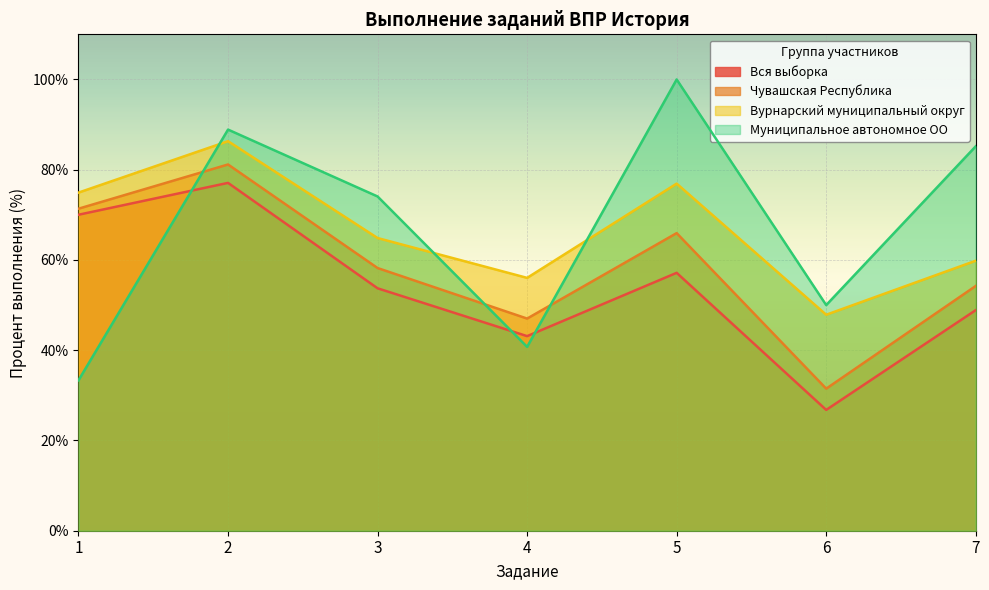

Rank the series by their maximum value, from highest to lowest.

Муниципальное автономное ОО, Вурнарский муниципальный округ, Чувашская Республика, Вся выборка